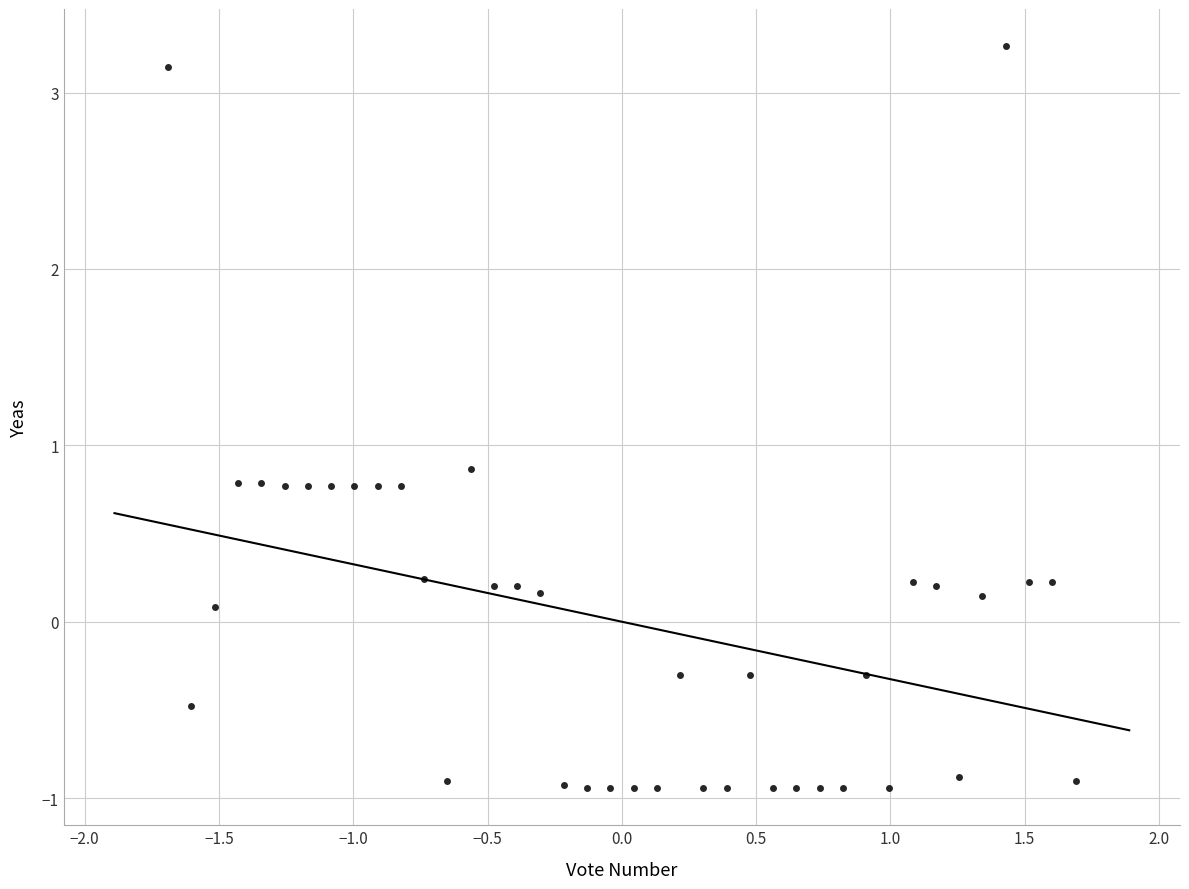

What is the range of X values (max minus min)?

3.4